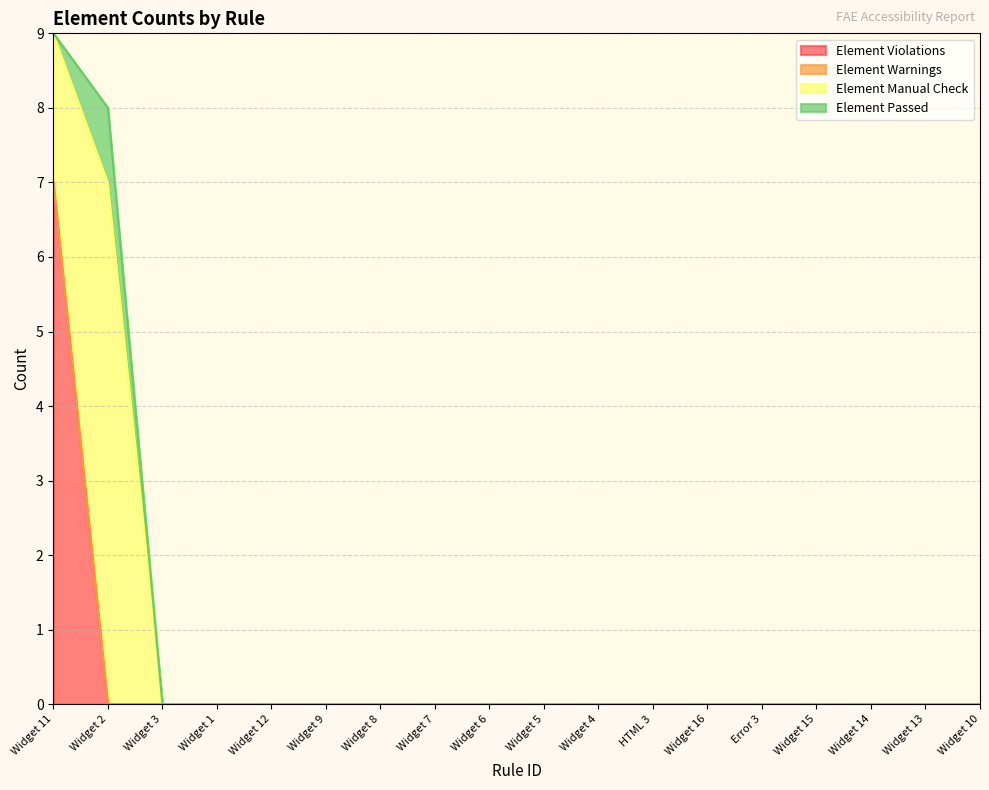

How many distinct data groups are displayed?

4